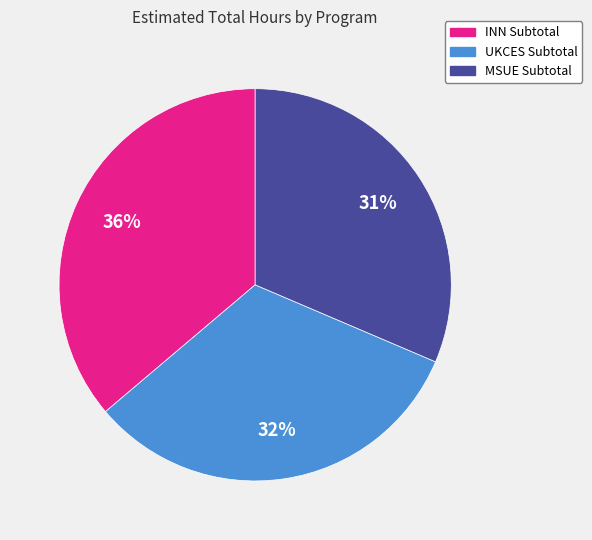

The UKCES Subtotal slice represents 27% of the pie. True or false?

False